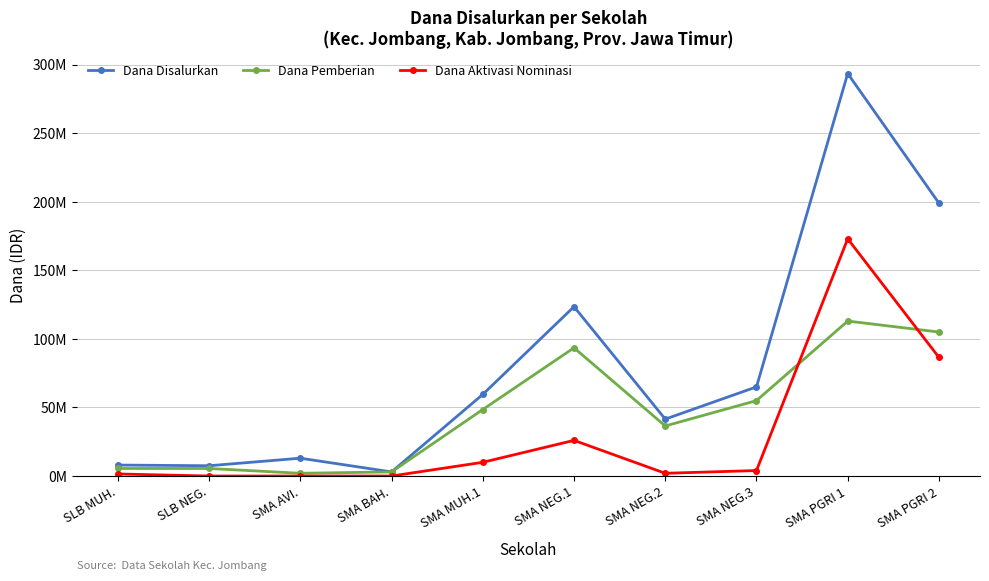

Rank the series by their average value, from highest to lowest.

Dana Disalurkan, Dana Pemberian, Dana Aktivasi Nominasi